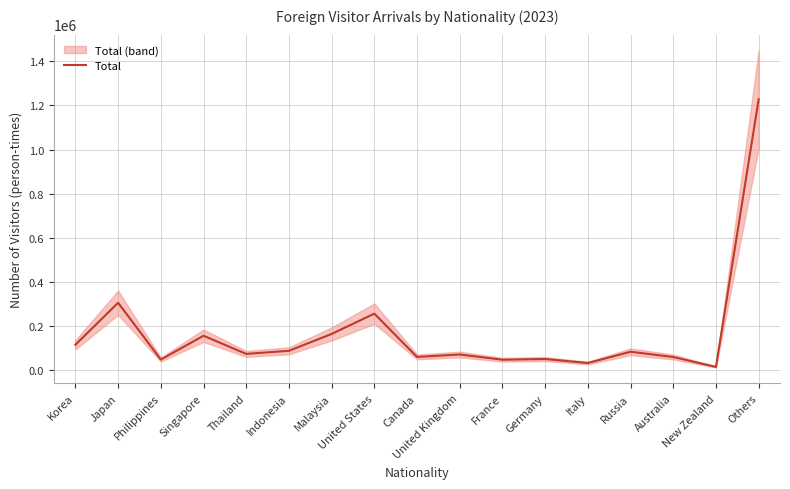

How many points are lower than both their immediate neighbors (excluding endpoints)?

6